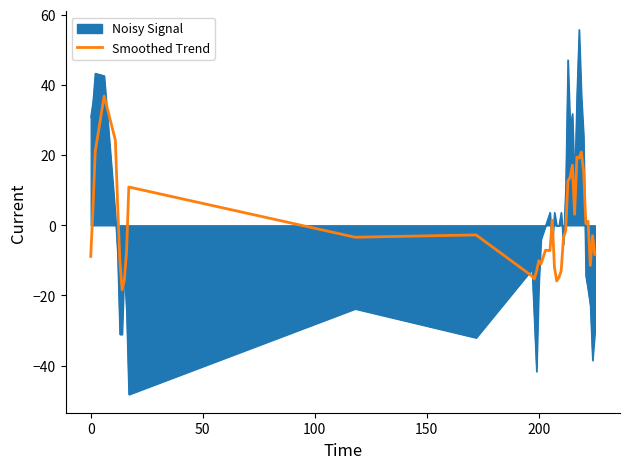

How many categories are shown in the chart?

40